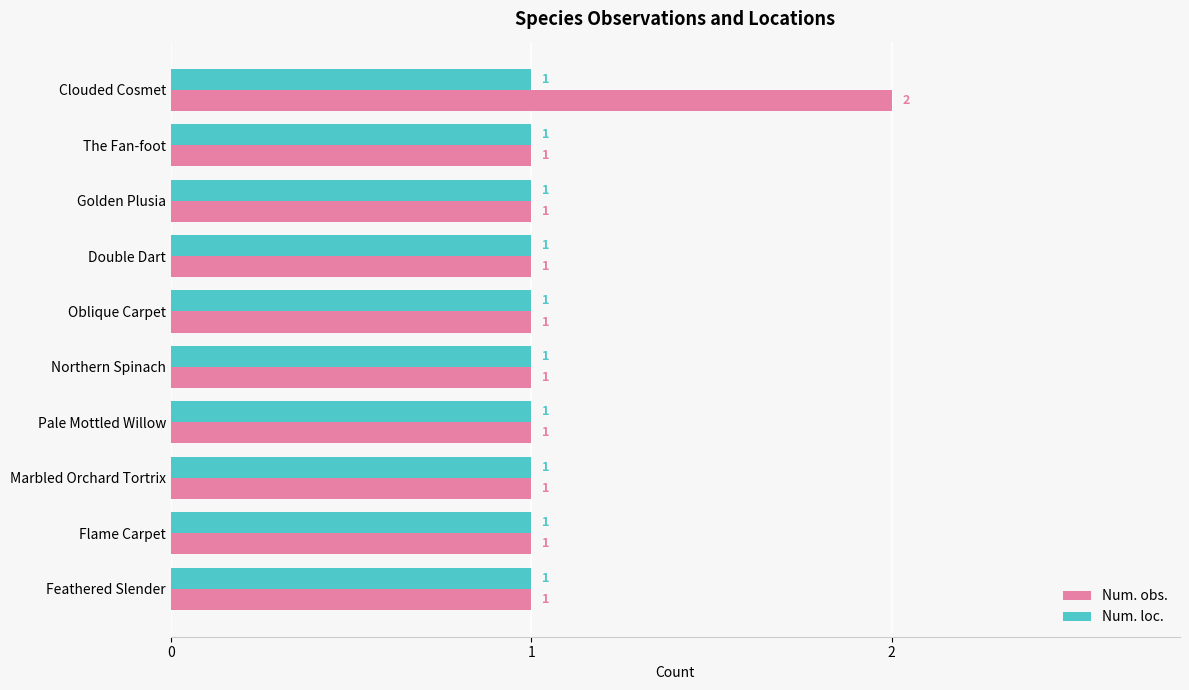

Is it true that Num. obs. equals 1 at The Fan-foot?

True